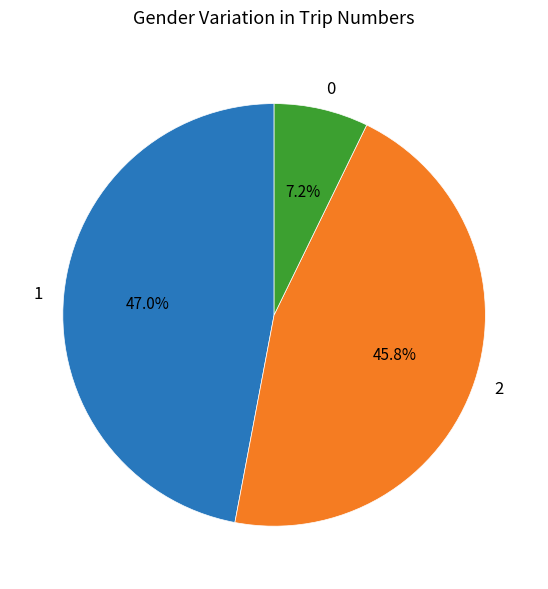

Combined, what portion of the pie is 0 and 1?

54.2%